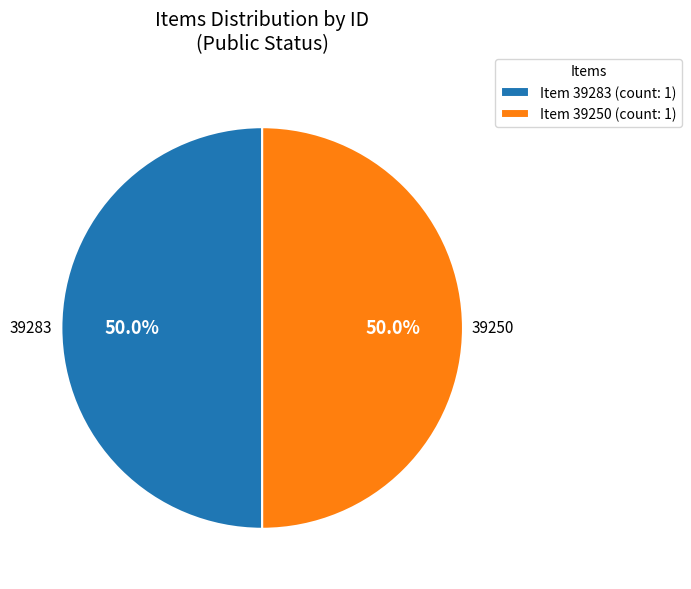

Approximately how many times larger is the value at Item 39283 (count: 1) compared to Item 39250 (count: 1)?

1.0